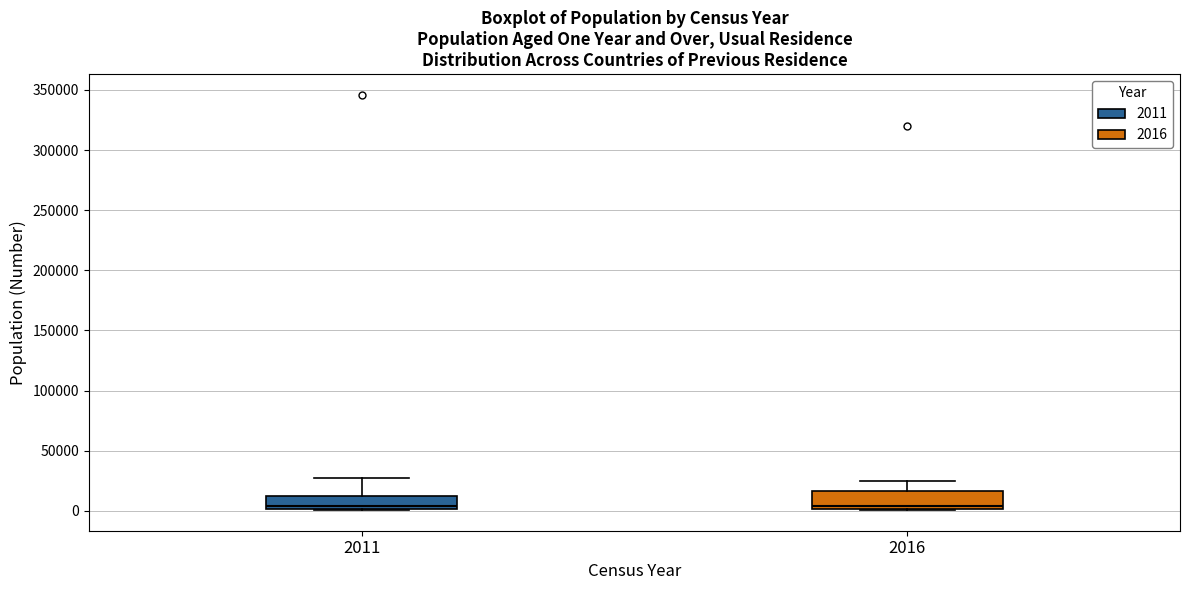

Where is the lower edge of the box at x = 2016 on the y-axis? The values are not printed on the chart, so give them approximately, as read against the axis.

0